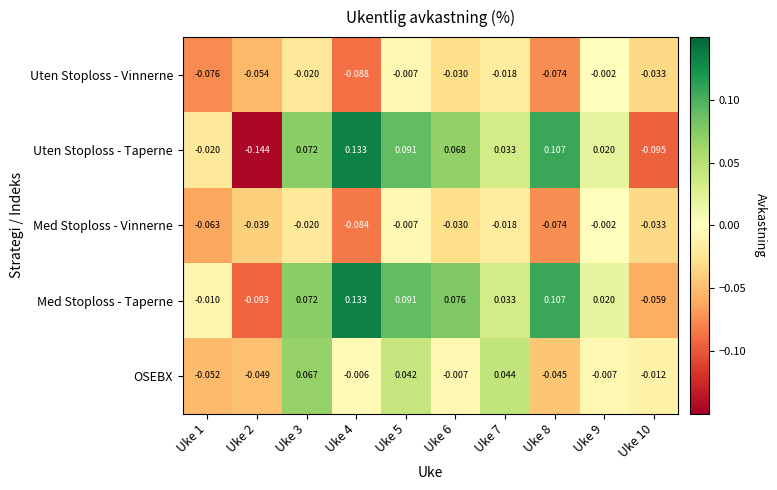

At how many categories does at least one series exceed 0?

7